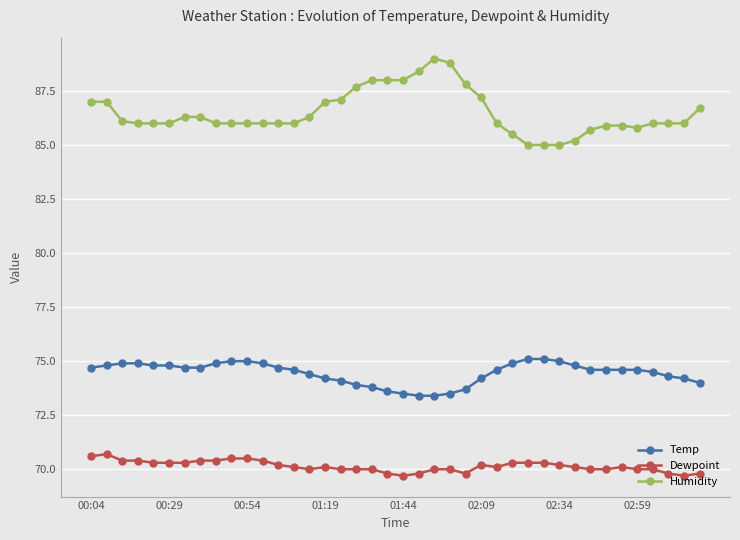

Reading right to left, transcribe all the data shown in this chart.

Temp: 74.0	74.2	74.3	74.5	74.6	74.6	74.6	74.6	74.8	75.0	75.1	75.1	74.9	74.6	74.2	73.7	73.5	73.4	73.4	73.5	73.6	73.8	73.9	74.1	74.2	74.4	74.6	74.7	74.9	75.0	75.0	74.9	74.7	74.7	74.8	74.8	74.9	74.9	74.8	74.7
Dewpoint: 69.8	69.7	69.8	70.0	70.0	70.1	70.0	70.0	70.1	70.2	70.3	70.3	70.3	70.1	70.2	69.8	70.0	70.0	69.8	69.7	69.8	70.0	70.0	70.0	70.1	70.0	70.1	70.2	70.4	70.5	70.5	70.4	70.4	70.3	70.3	70.3	70.4	70.4	70.7	70.6
Humidity: 86.7	86.0	86.0	86.0	85.8	85.9	85.9	85.7	85.2	85.0	85.0	85.0	85.5	86.0	87.2	87.8	88.8	89.0	88.4	88.0	88.0	88.0	87.7	87.1	87.0	86.3	86.0	86.0	86.0	86.0	86.0	86.0	86.3	86.3	86.0	86.0	86.0	86.1	87.0	87.0